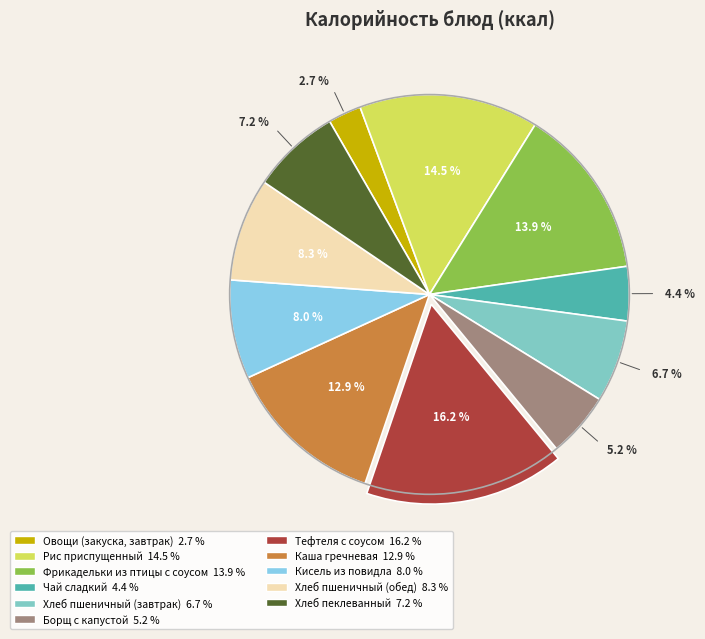

How many slices are in this pie chart?

11